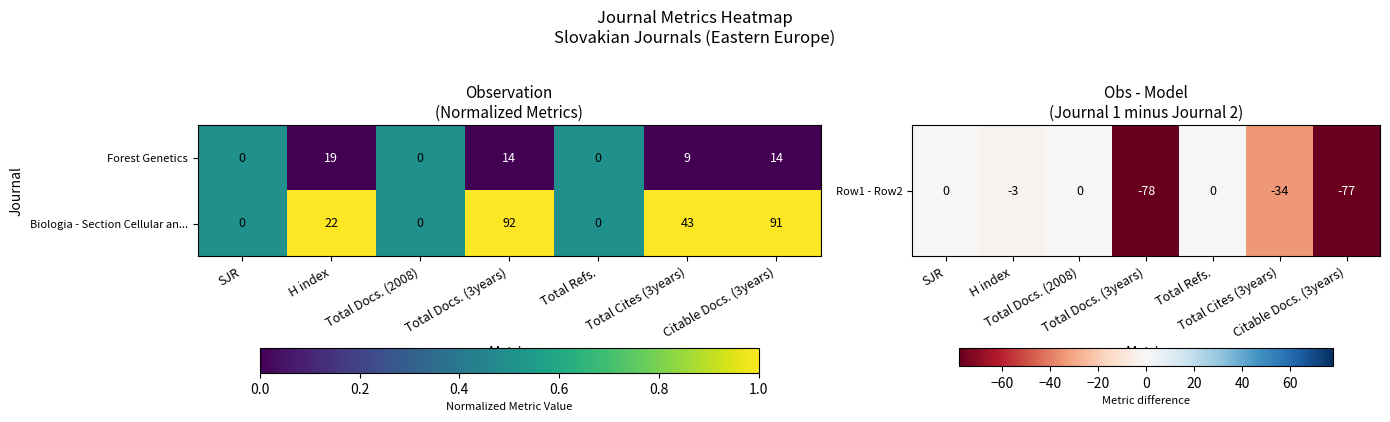

Is it true that Forest Genetics equals 4 at Citable Docs. (3years)?

False